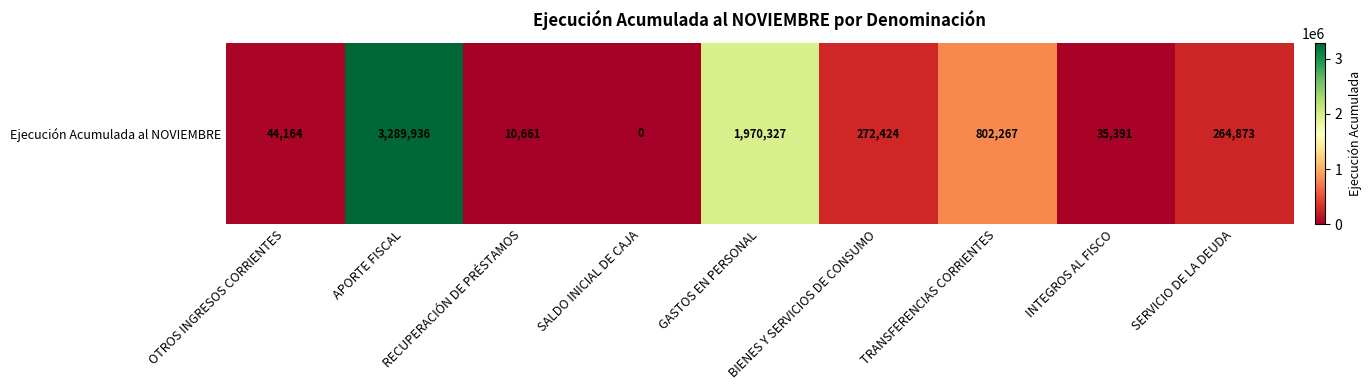

The chart shows a value of 3147015 at GASTOS EN PERSONAL. True or false?

False